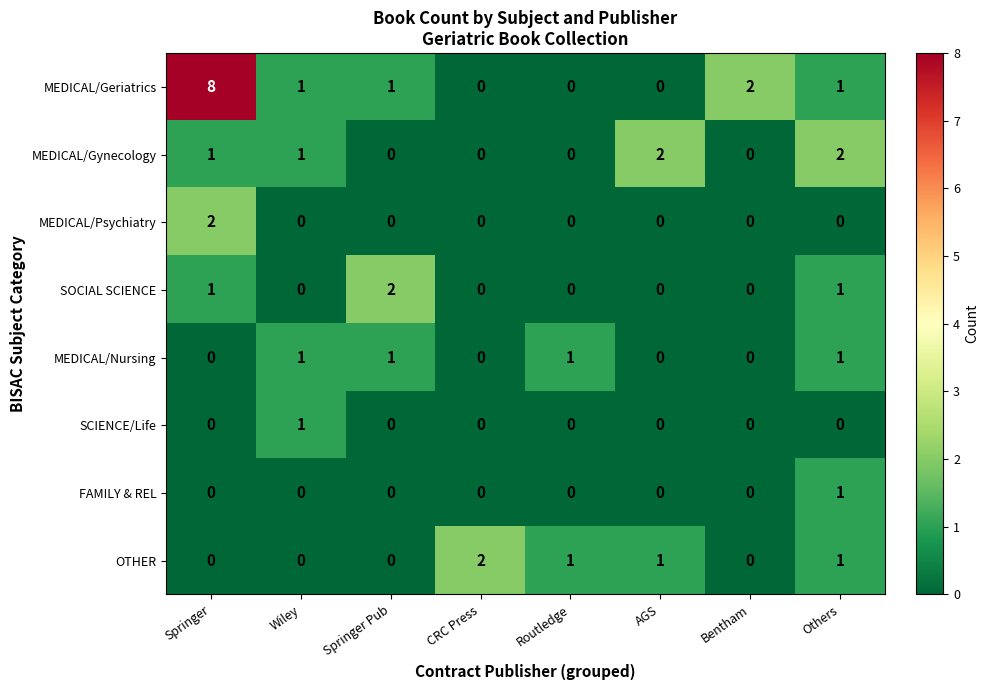

What is the sum of all MEDICAL/Gynecology values?

6